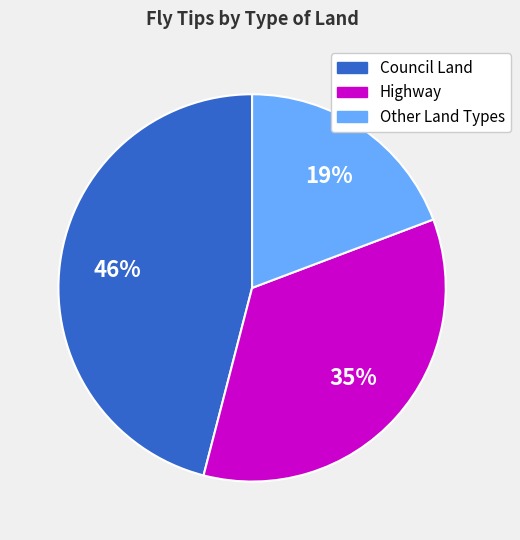

Is there any slice that represents more than half of the pie?

No